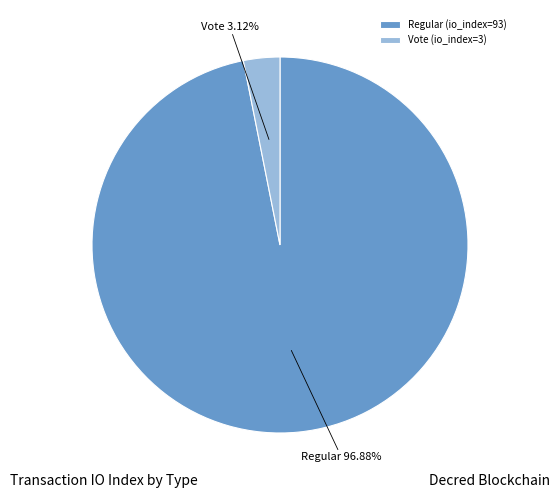

Is there any slice that represents more than half of the pie?

Yes